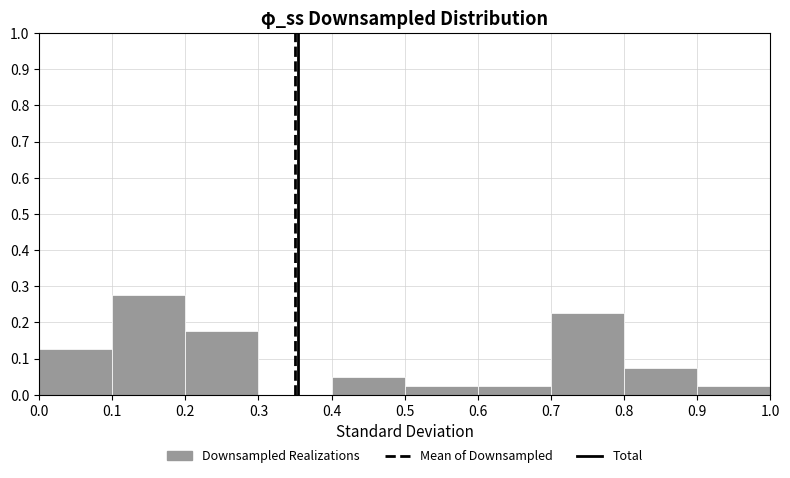

Reading left to right, transcribe this chart: for each bar, give the range it covers on the x-axis and its height. The values are not printed on the chart, so give them approximately, as read against the axis.

0.0 to 0.1: 0.13
0.1 to 0.2: 0.28
0.2 to 0.3: 0.18
0.3 to 0.4: 0
0.4 to 0.5: 0.05
0.5 to 0.6: 0.03
0.6 to 0.7: 0.03
0.7 to 0.8: 0.23
0.8 to 0.9: 0.08
0.9 to 1.0: 0.03